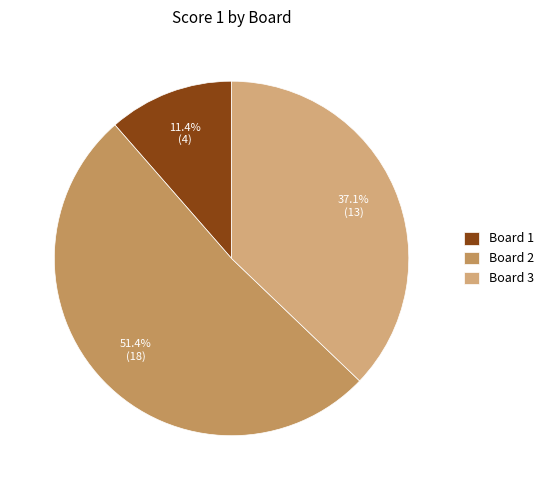

Which has a higher value, Board 3 or Board 2?

Board 2